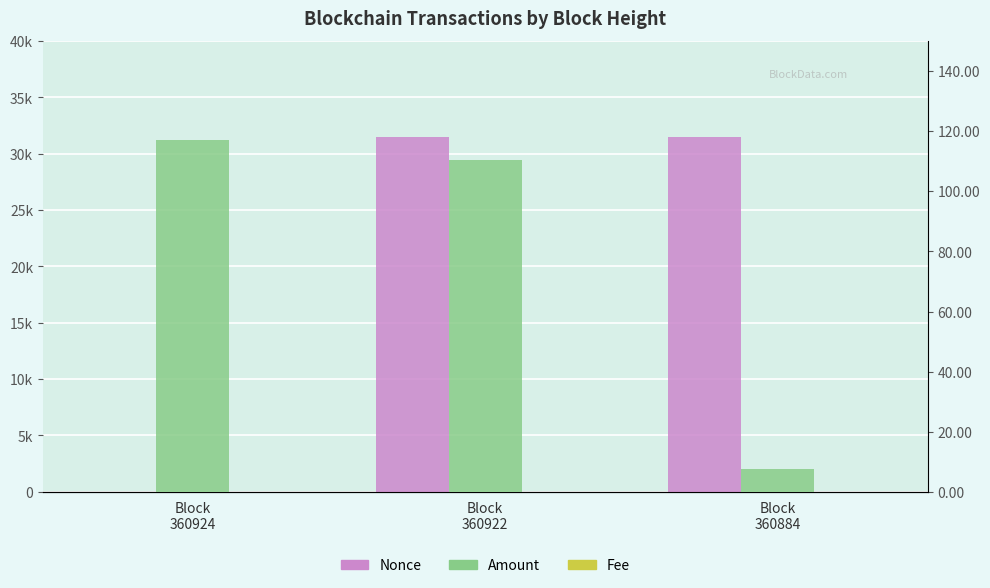

Reading right to left, what are all the values shown in this chart?

Nonce: 31474.0	31479.0	0.0
Amount: 7.5	110.5	116.9
Fee: 0.1	0.1	0.0